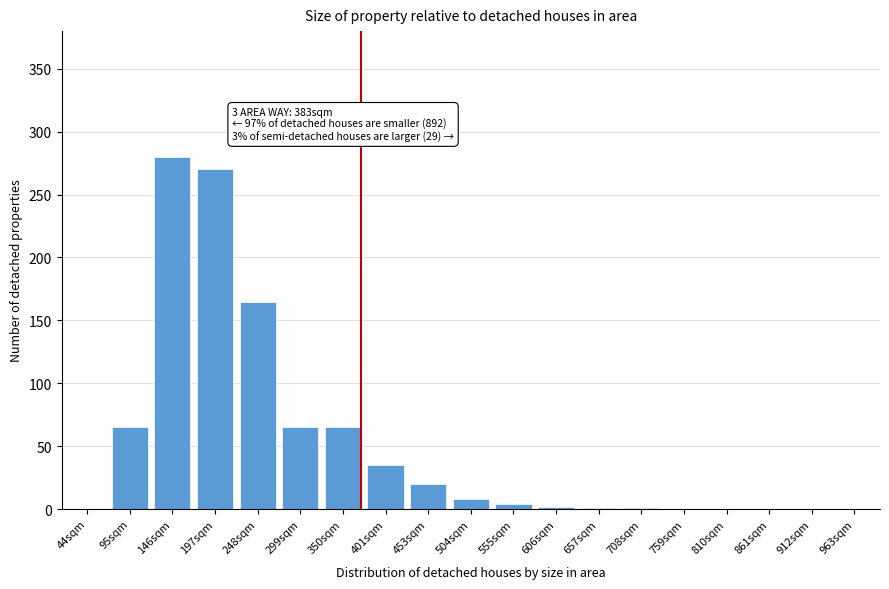

Which has a higher value, 197sqm or 759sqm?

197sqm